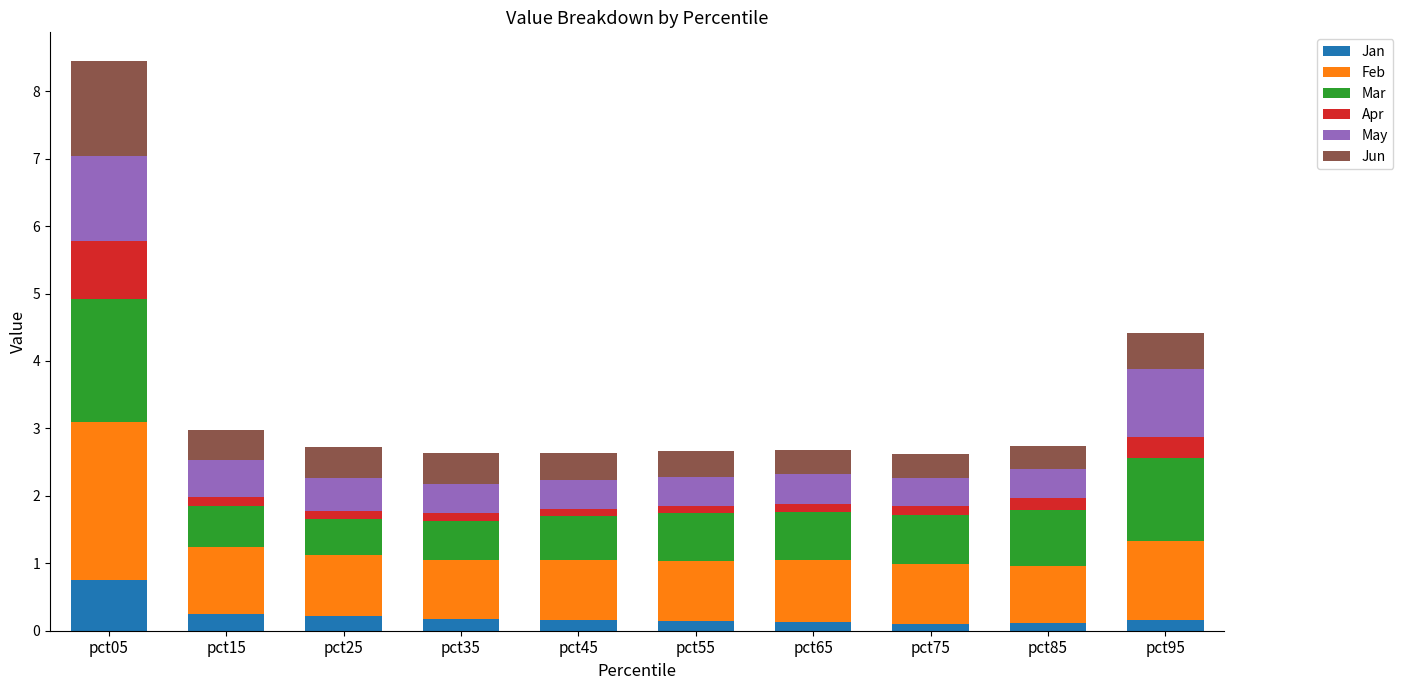

Is it true that Jan equals 0.2 at pct15?

True